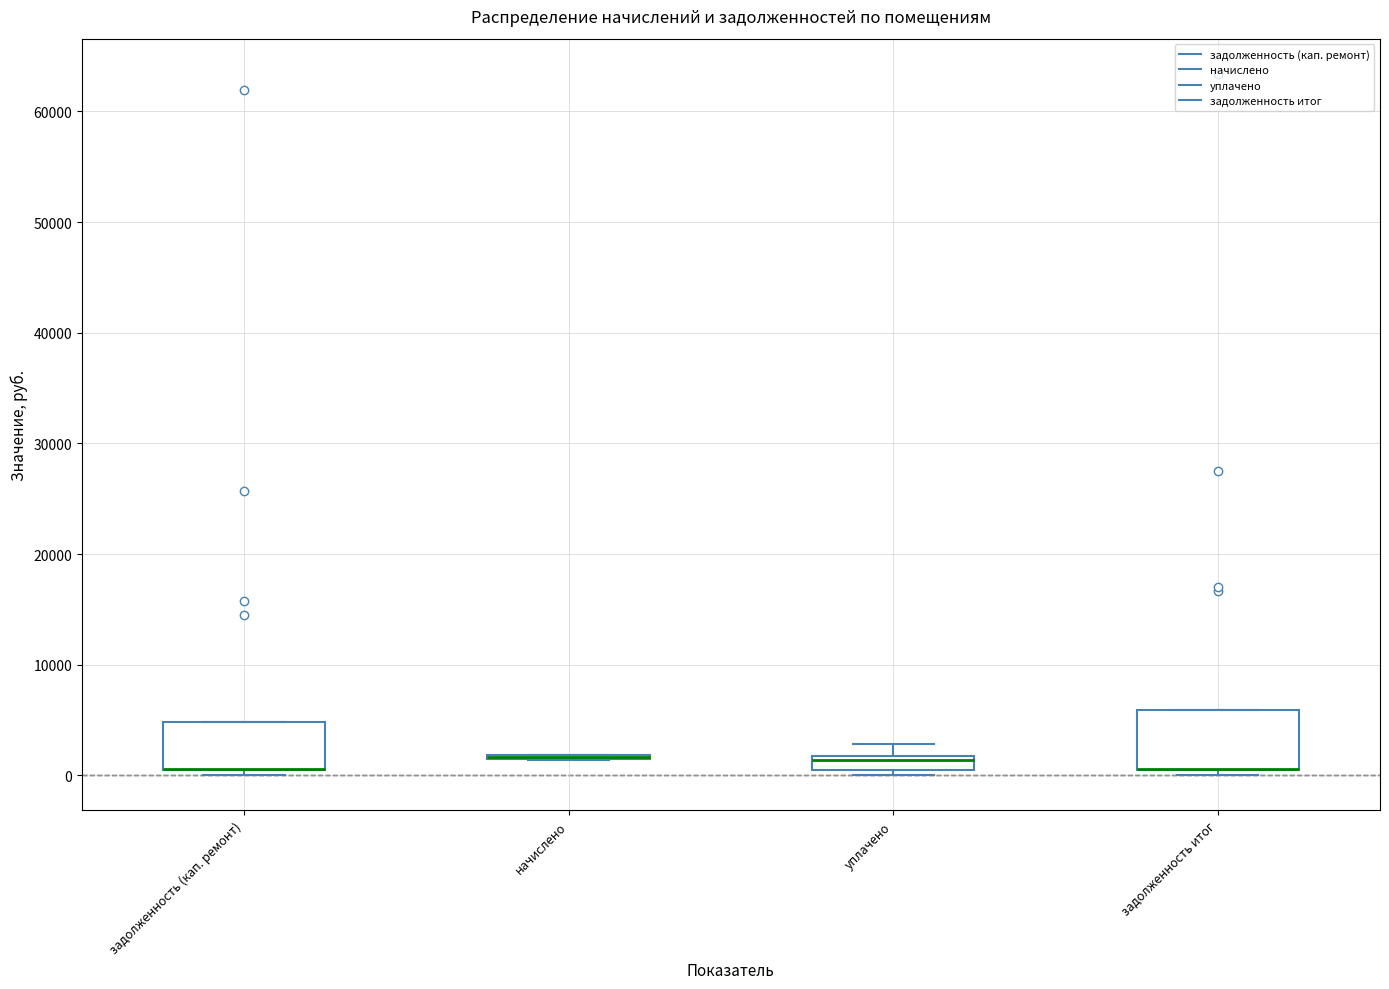

Which box is the tallest, from its lower edge to its upper edge?

задолженность итог